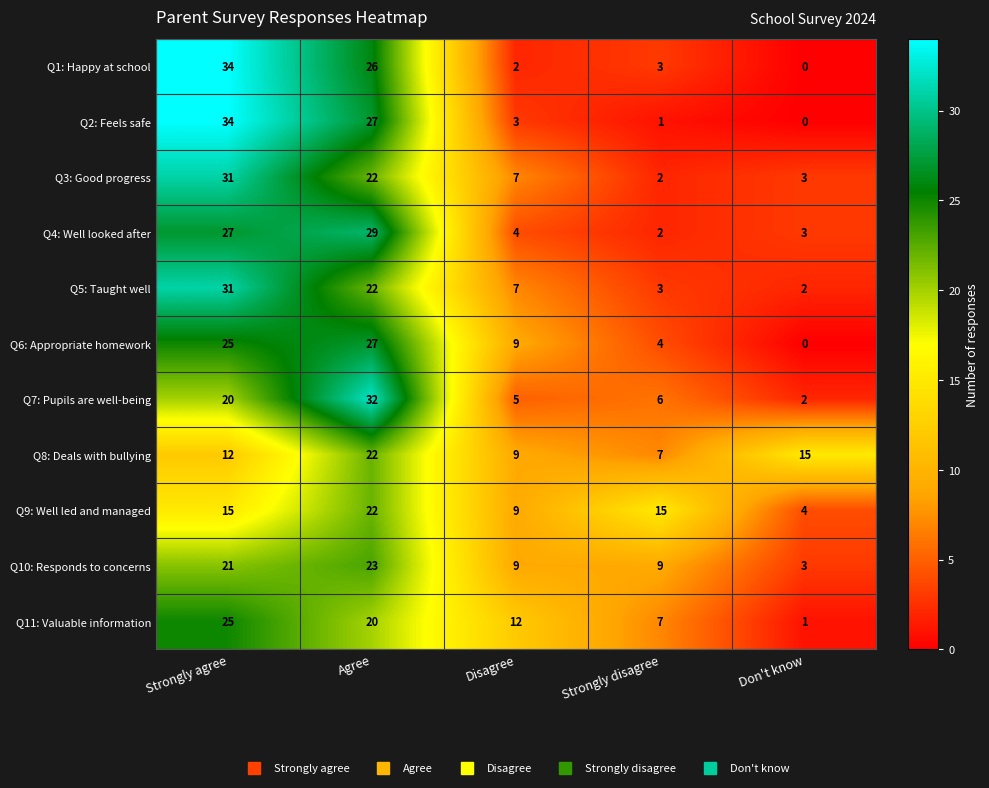

Rank the categories by Q11: Valuable information value from lowest to highest.

Don't know, Strongly disagree, Disagree, Agree, Strongly agree